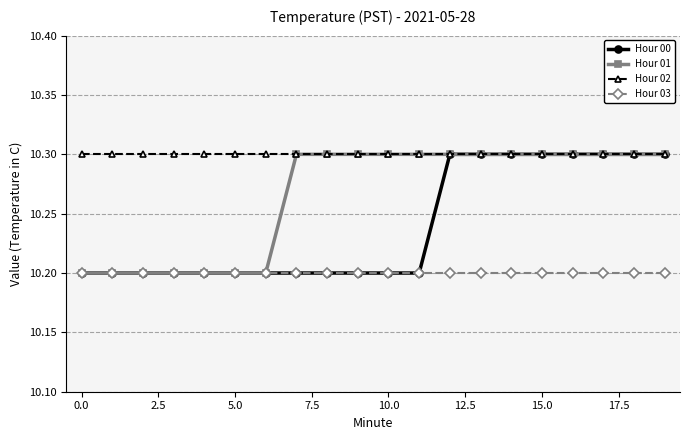

What is the difference between the maximum and minimum values in the Hour 01 series?

0.1